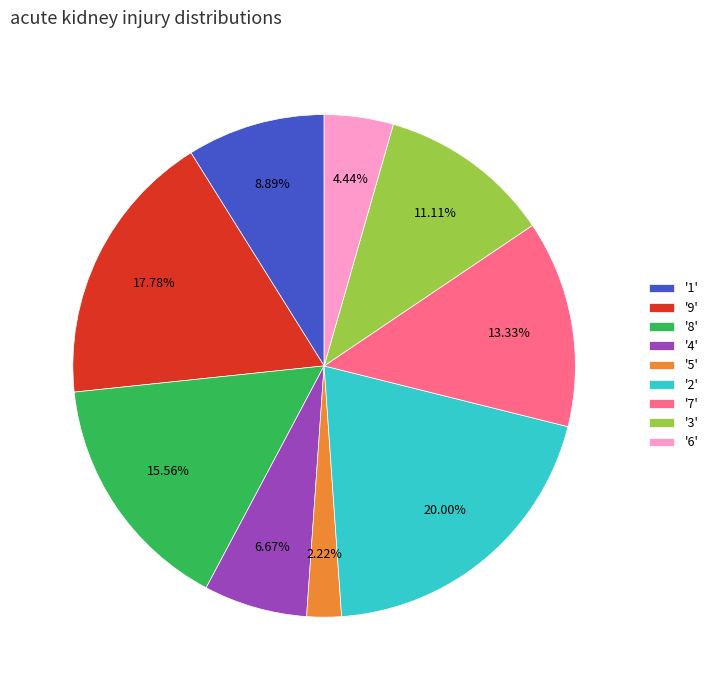

Rank the categories by value from highest to lowest.

'2', '9', '8', '7', '3', '1', '4', '6', '5'